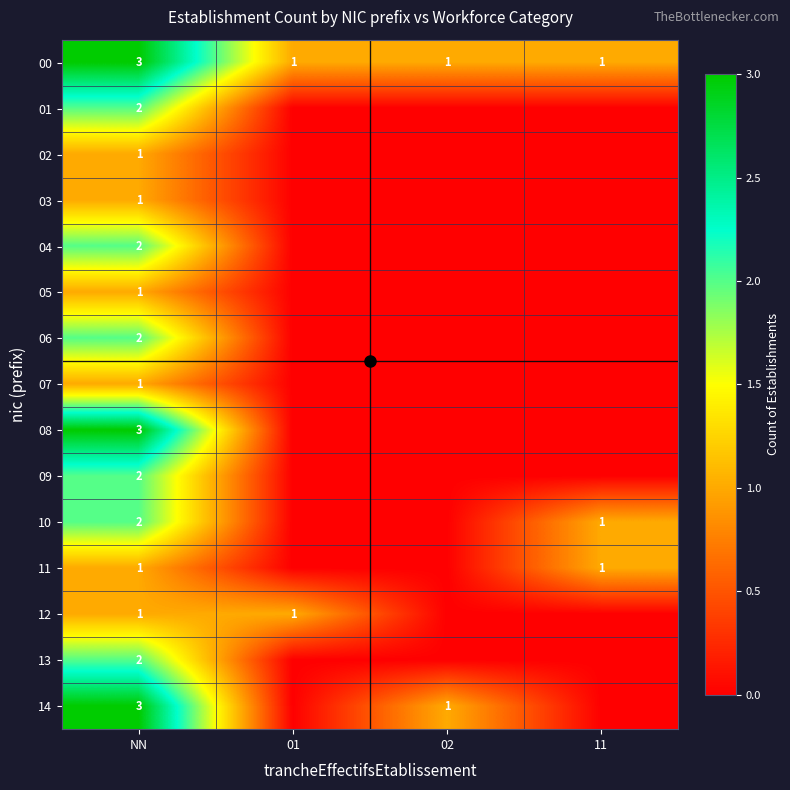

At which category is the sum across all series the highest?

NN